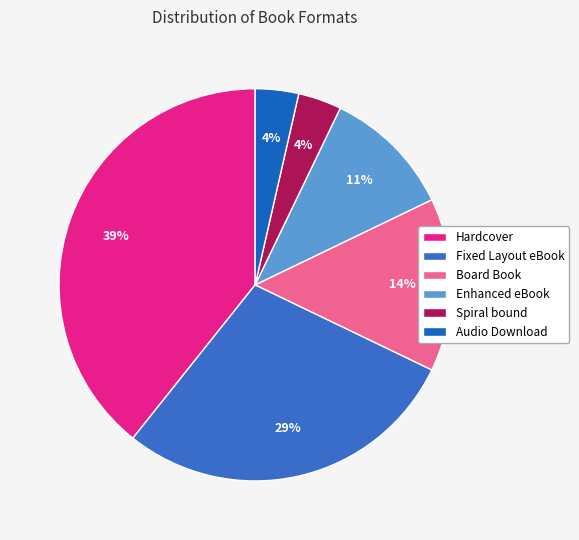

Combined, what portion of the pie is Spiral bound and Hardcover?

42.9%